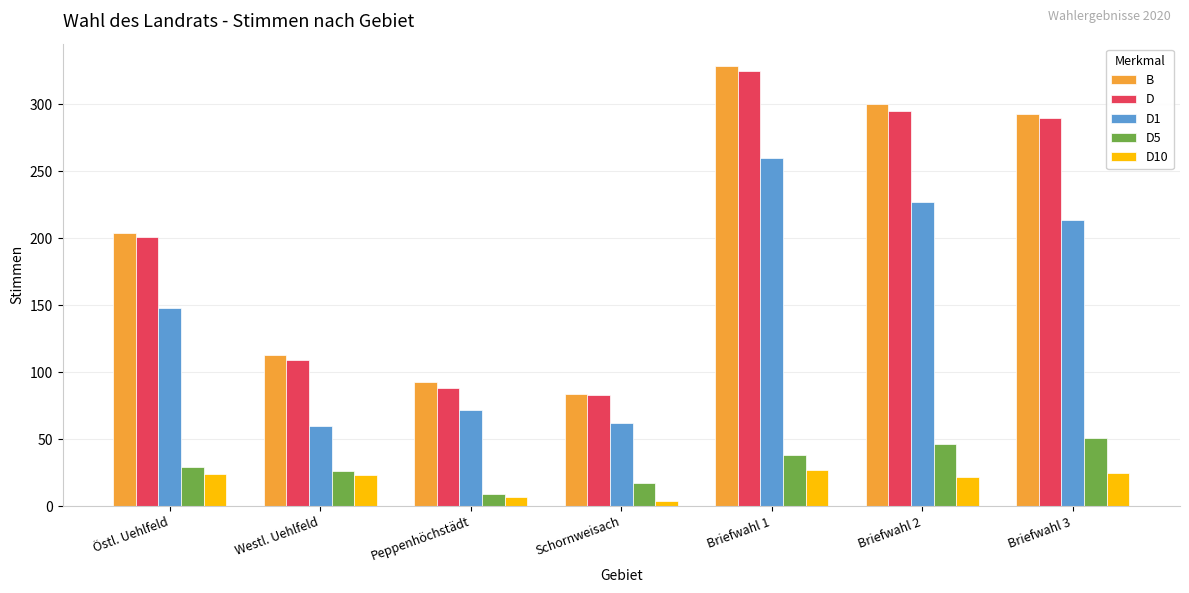

At Östl. Uehlfeld, list the series in order from smallest to largest.

D10, D5, D1, D, B